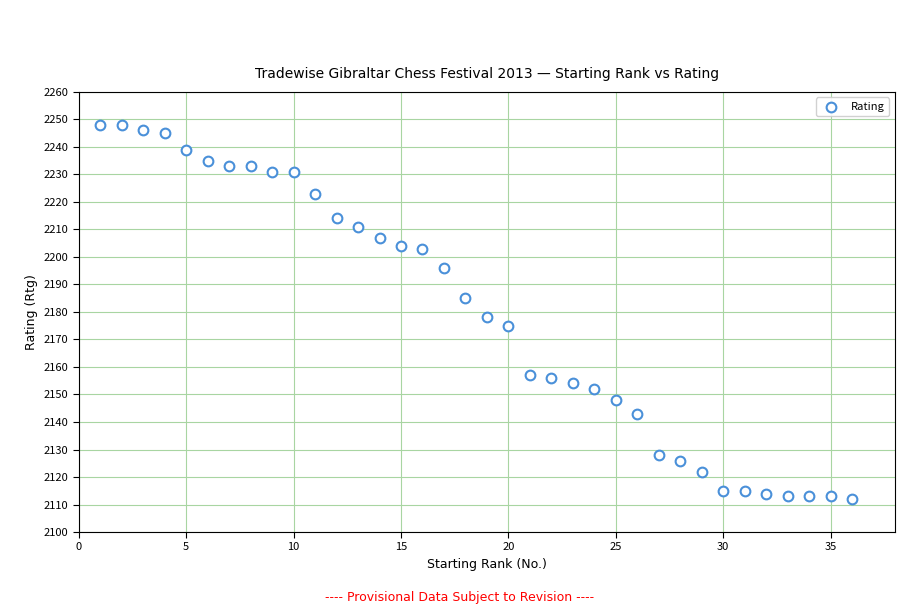

What Y value in the scatter plot is closest to 2180?

2178